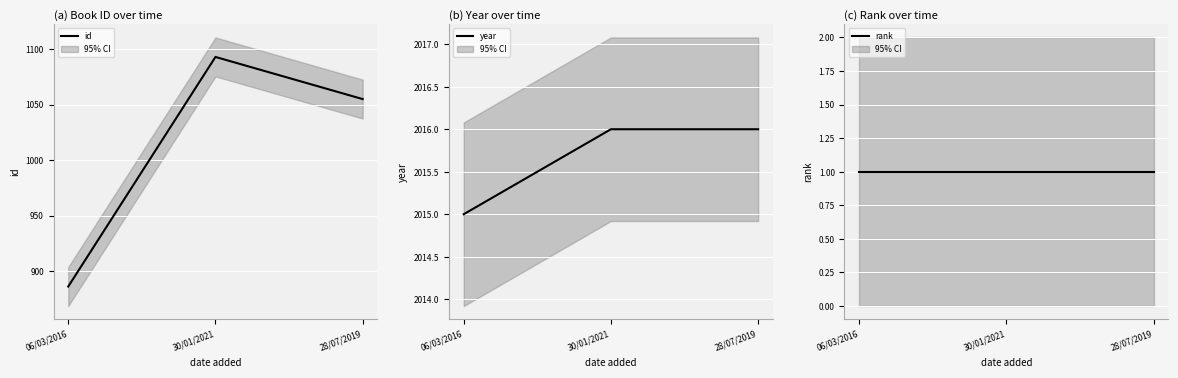

What are all the series names shown in the legend?

id, year, rank